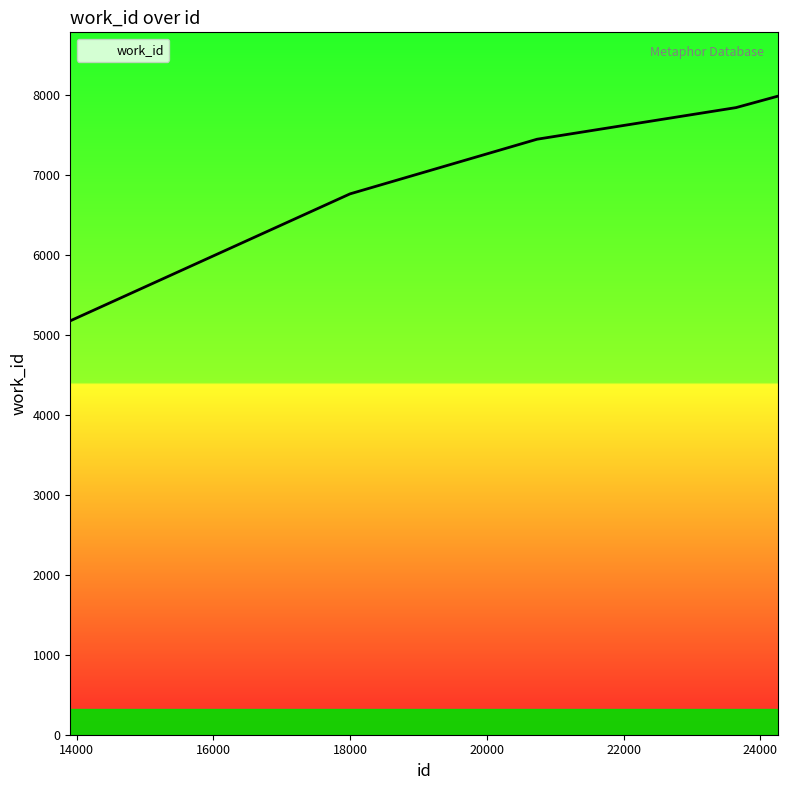

What is the smallest value displayed?

5174